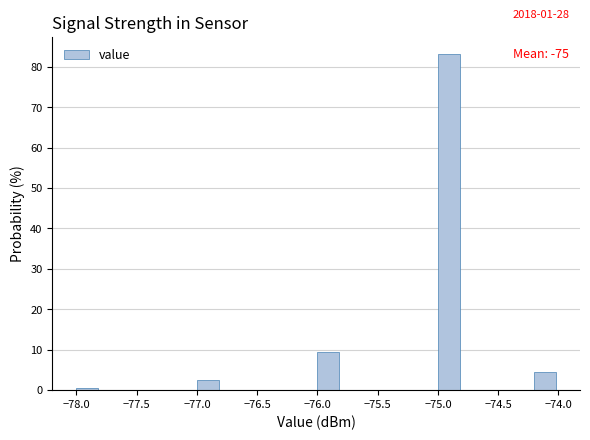

Which range on the x-axis has the tallest bar?

-75.0 to -74.8